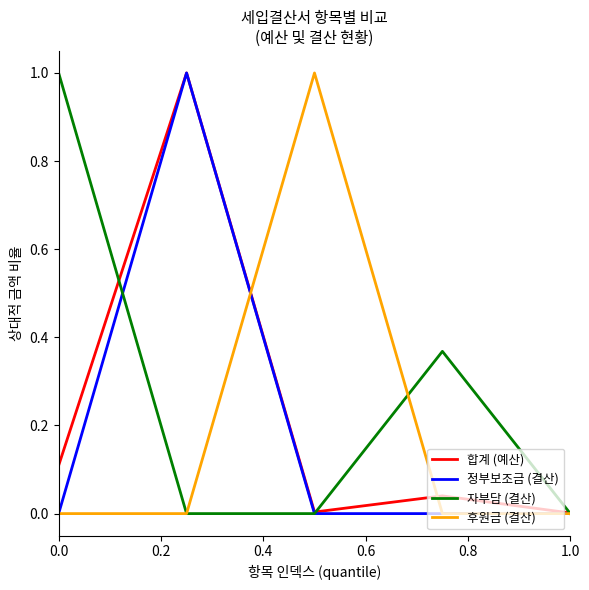

What is the greatest value displayed?

1.0